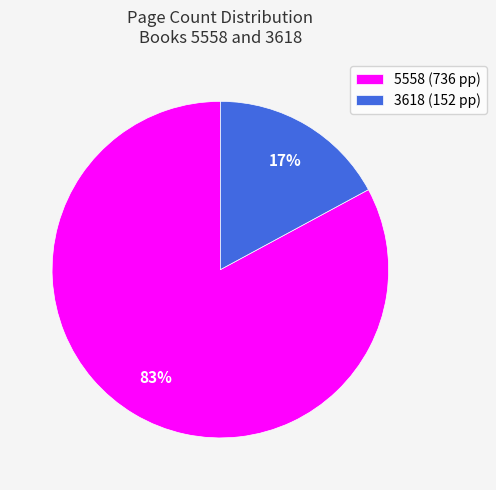

To the nearest percent, what is the difference between the largest and smallest slice percentages?

66%